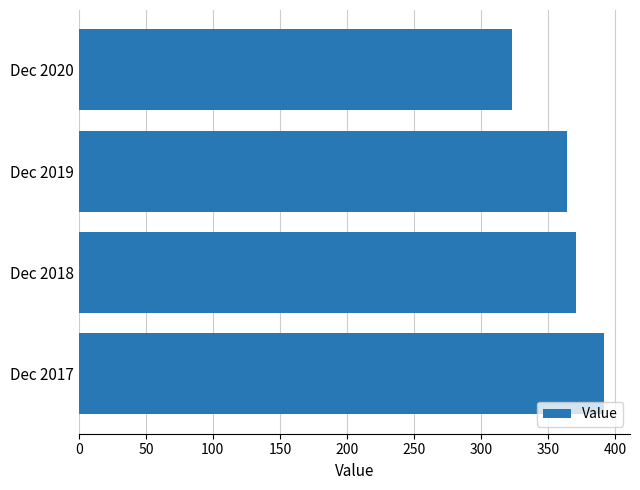

Where is the data nearest to the value 357?

Dec 2019